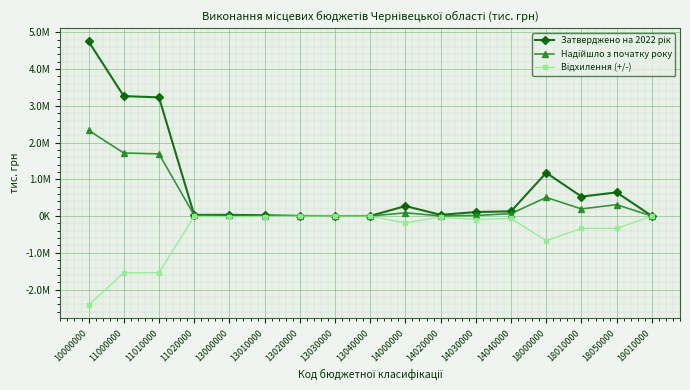

What is the difference between the highest and lowest values at 10000000?

7176029.2